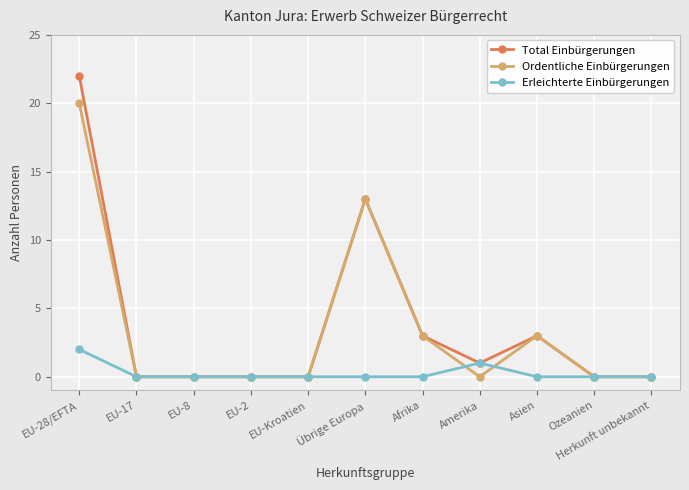

Which series has the largest range (max minus min)?

Total Einbürgerungen